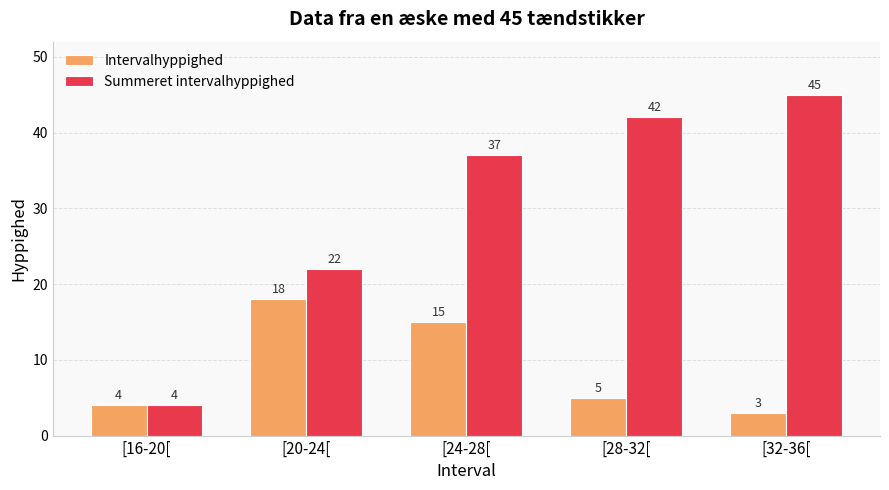

What is the average value of the Summeret intervalhyppighed series?

30